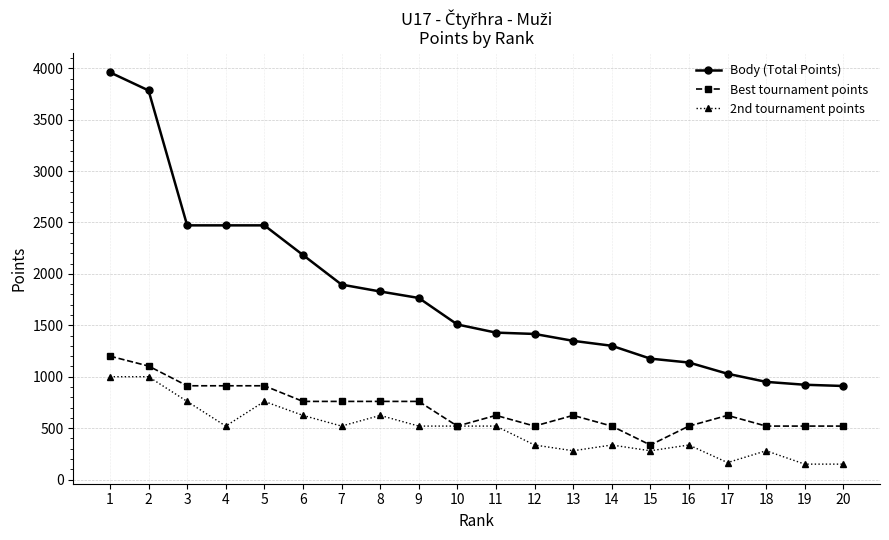

Count the number of data series in this chart.

3